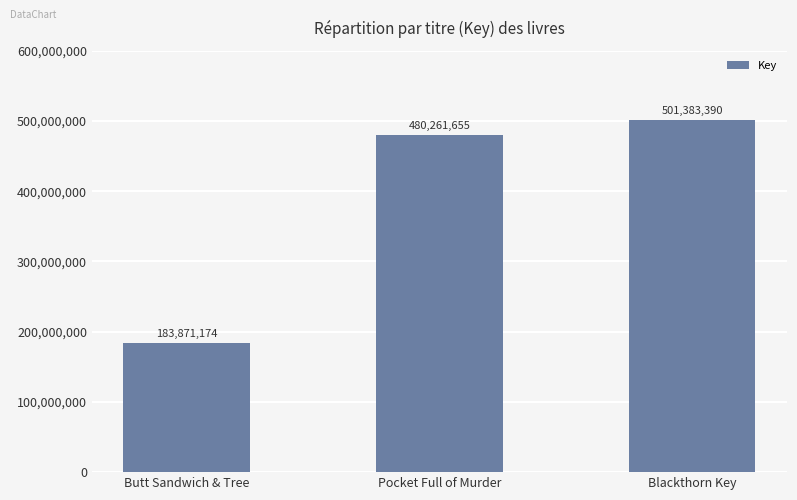

Are the bars grouped side by side (vs. stacked)?

No